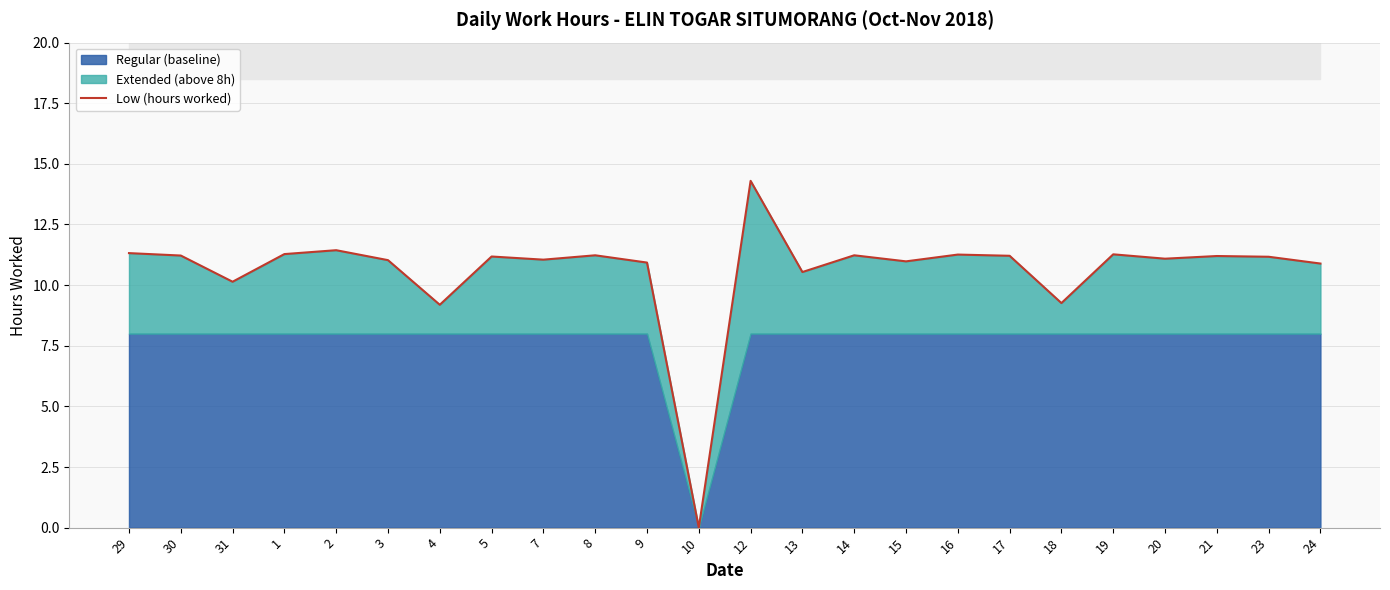

Does the chart have visible grid lines?

Yes